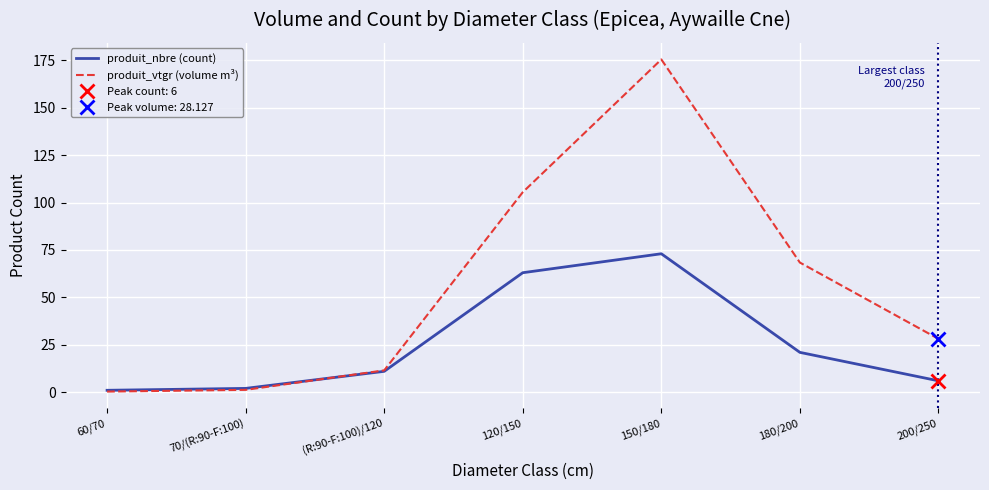

What position from the left is 60/70?

1